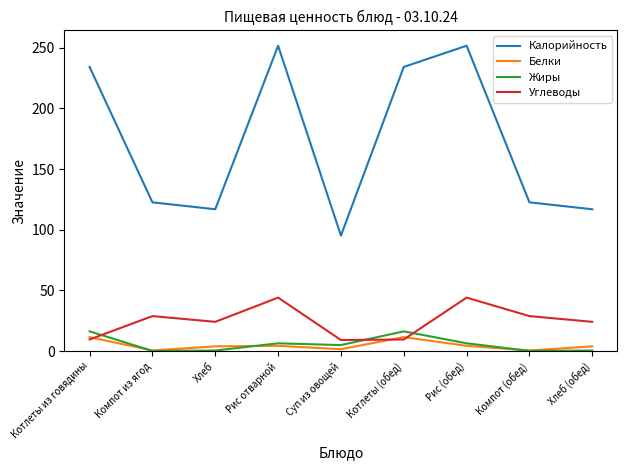

What is the maximum value for Калорийность?

251.6